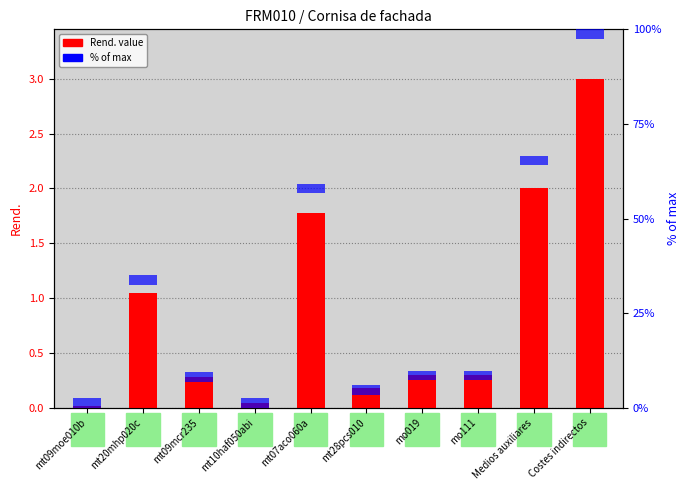

How many bars are there in each group?

2